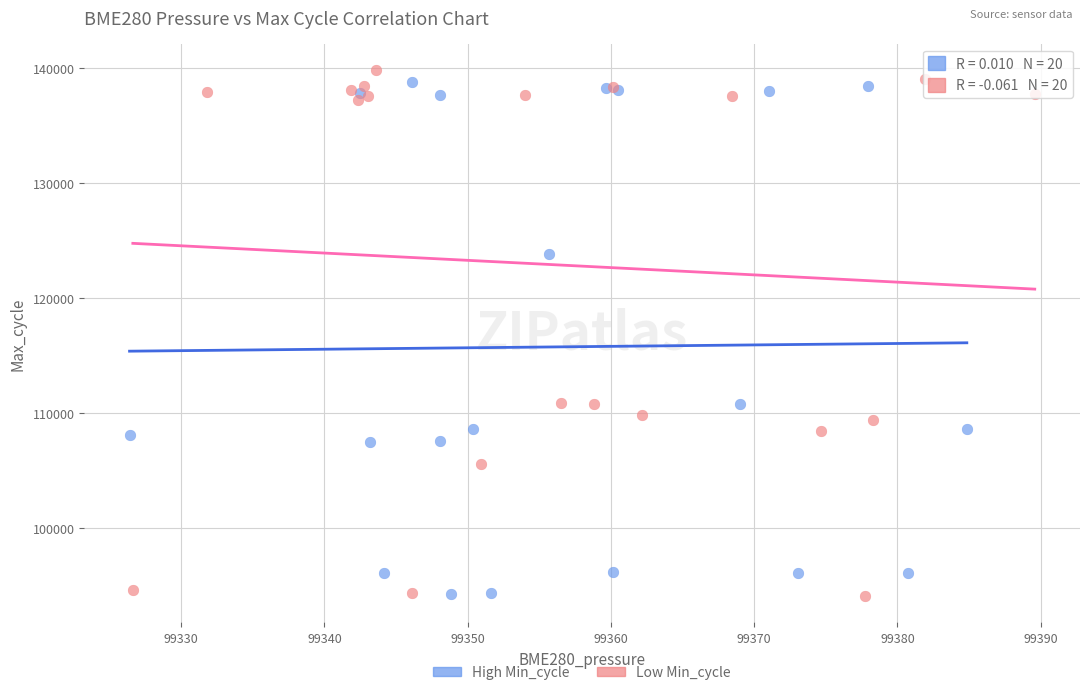

What are all the series names shown in the legend?

High Min_cycle, Low Min_cycle